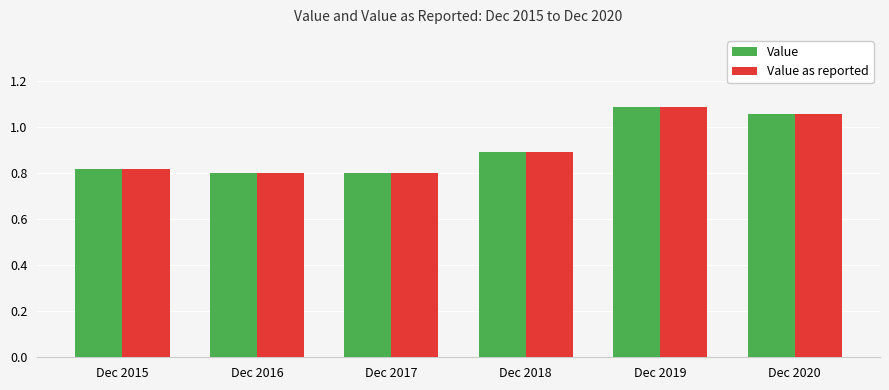

Is the value of Value as reported at Dec 2017 greater than the value of Value at Dec 2018?

No